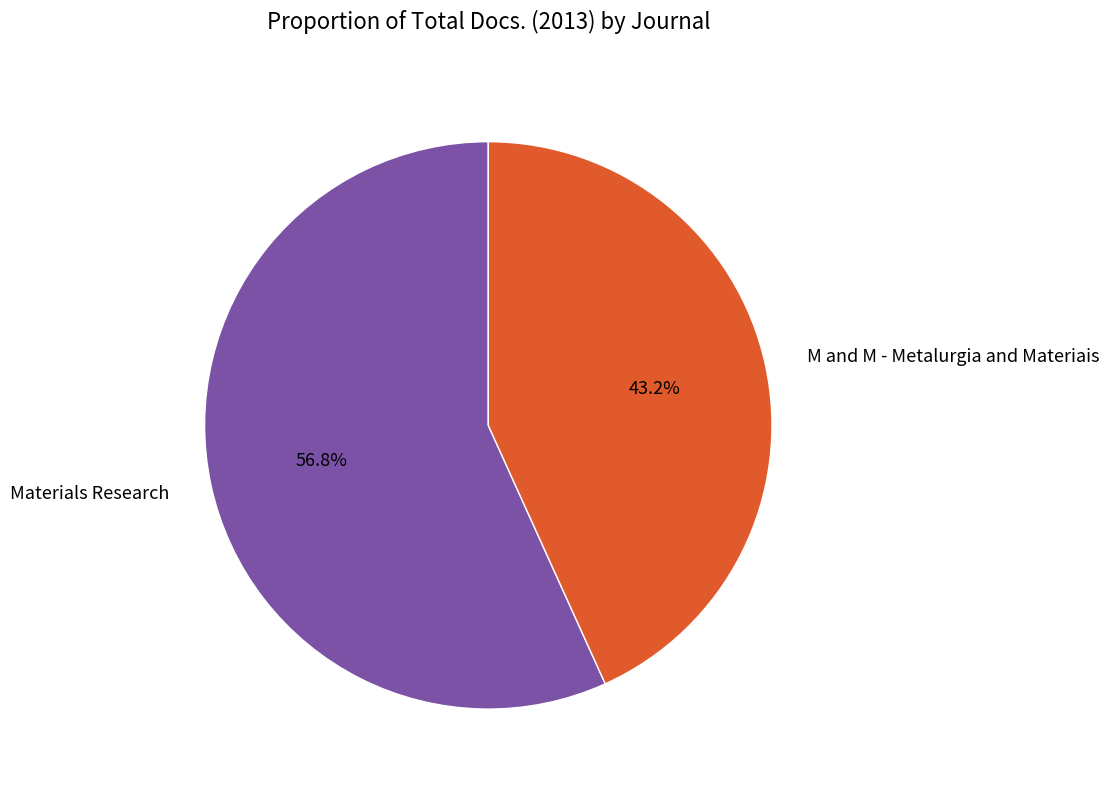

Rank the categories by value from highest to lowest.

Materials Research, M and M - Metalurgia and Materiais